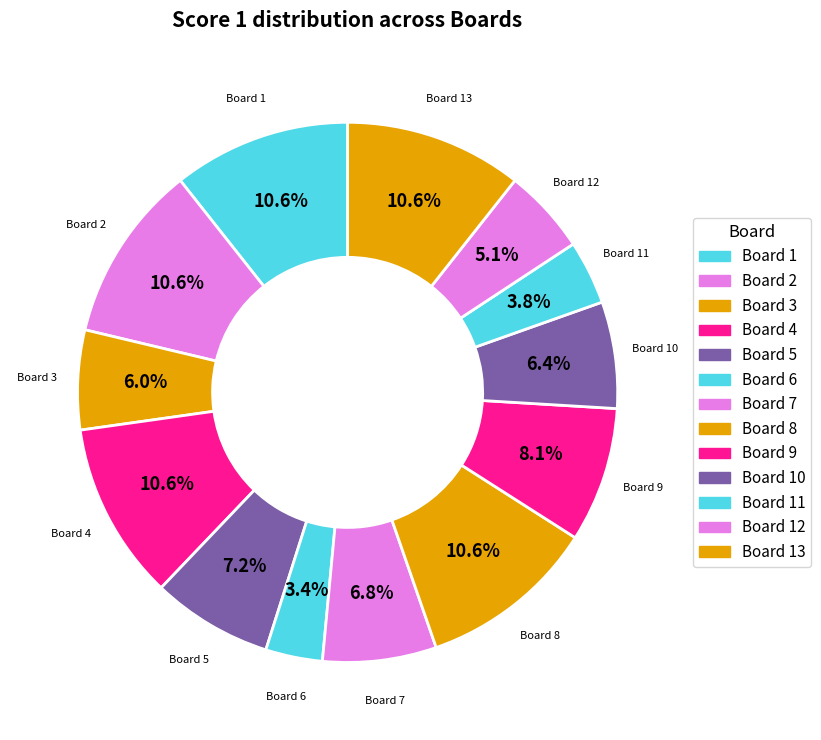

Does Board 13 account for over 50% of the chart?

No